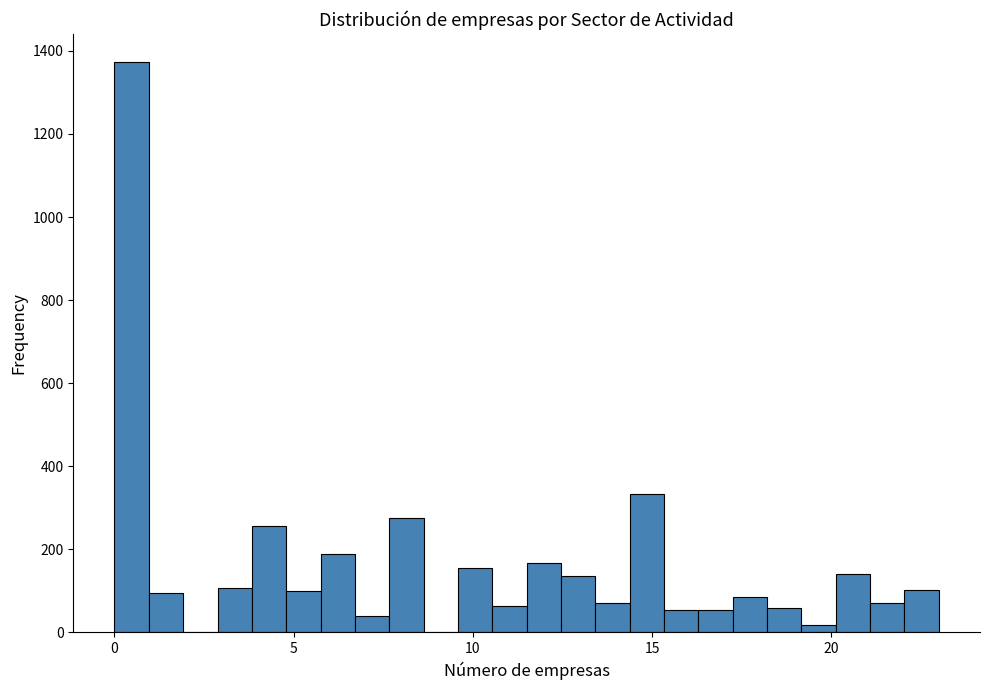

Read against the x-axis, roughly where is the centre of the tallest bar?

0.5